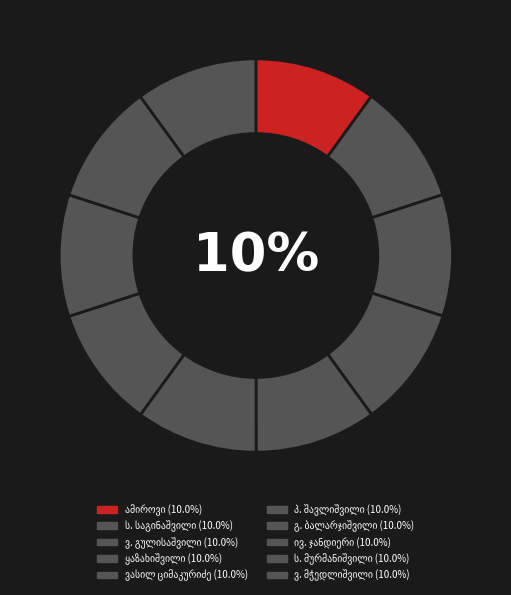

How many segments does this pie chart have?

10